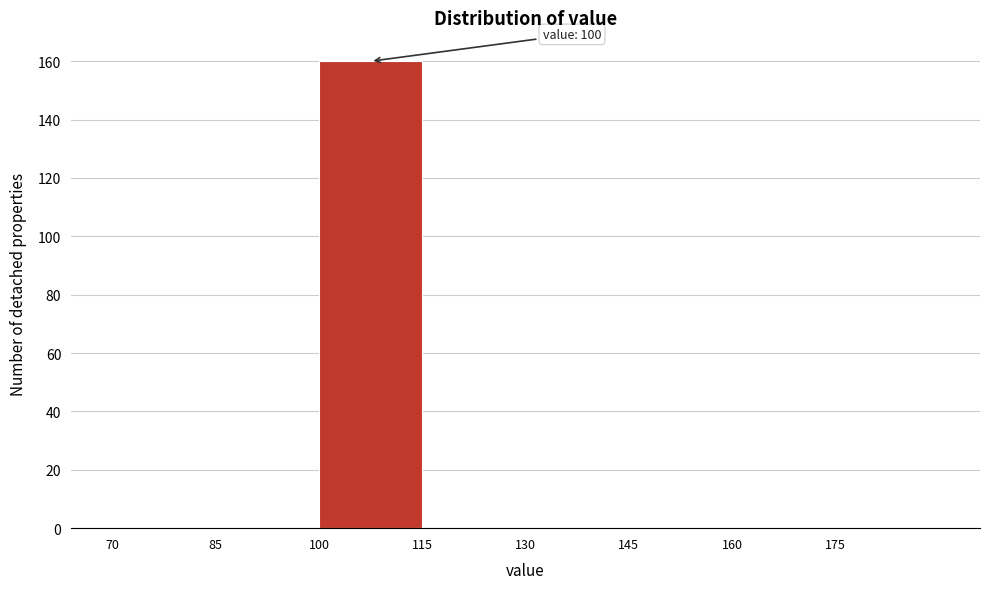

Over which range of the x-axis is the bar tallest?

100 to 115